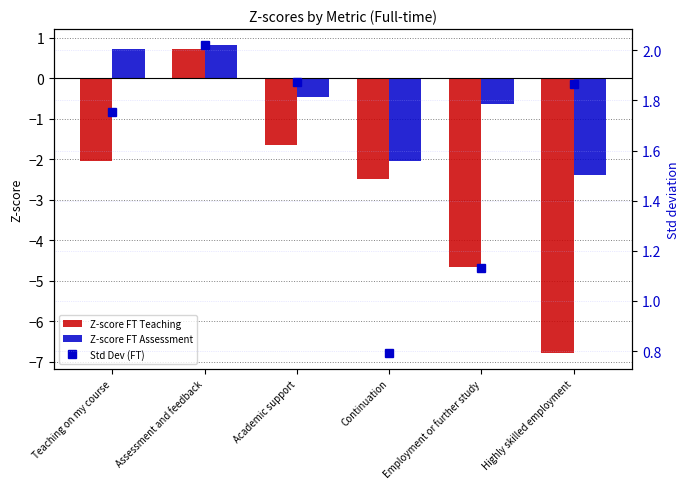

True or false: Z-score FT Teaching has a value of -1.7 at Employment or further study.

False